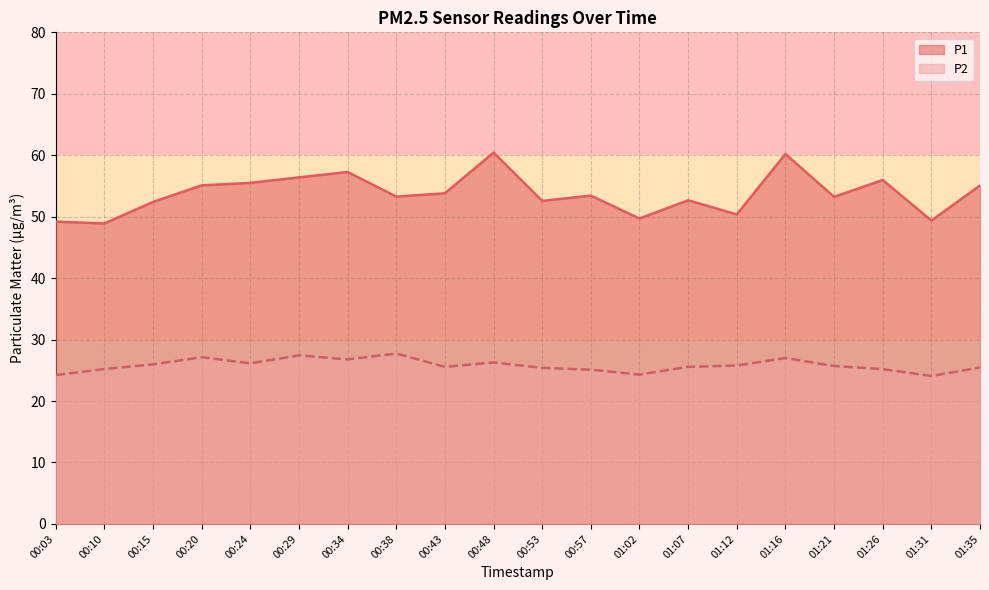

Which series has the largest total across all categories?

P1